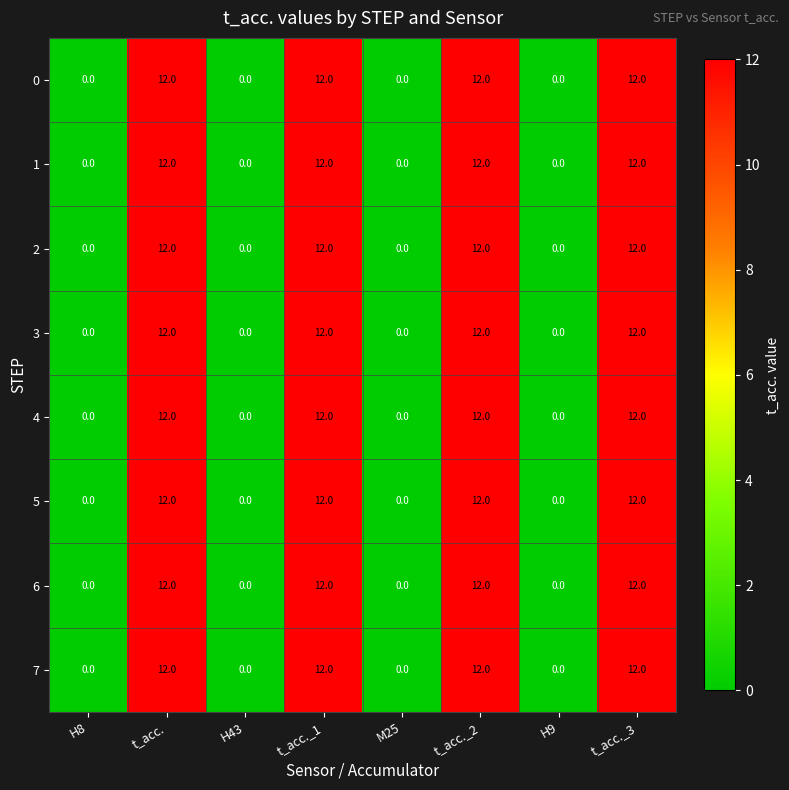

At how many categories does at least one series exceed 11?

4